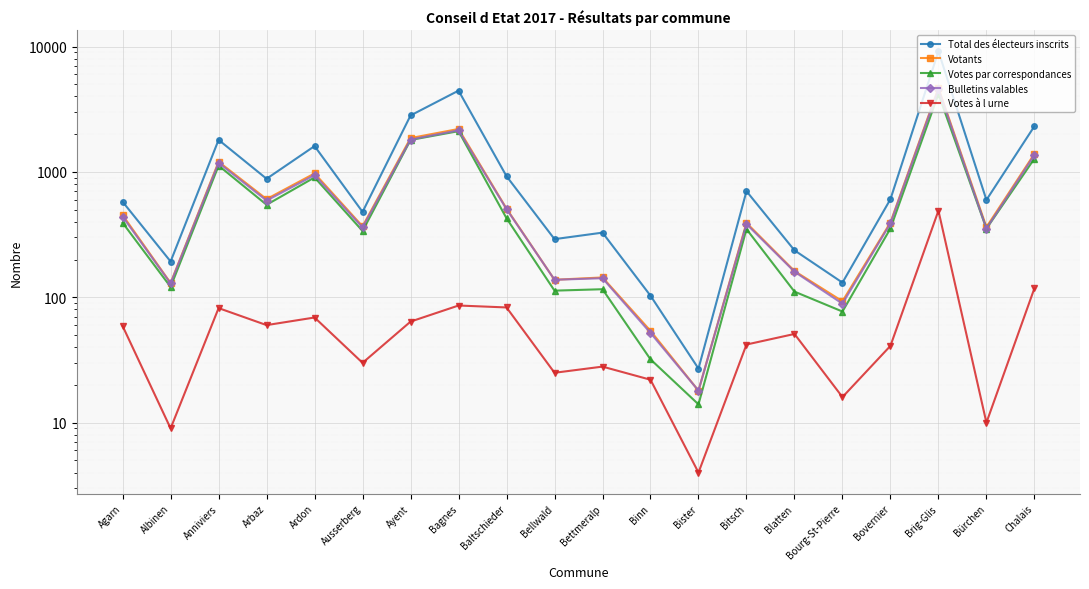

Which category has the lowest value in the Total des électeurs inscrits series?

Bister